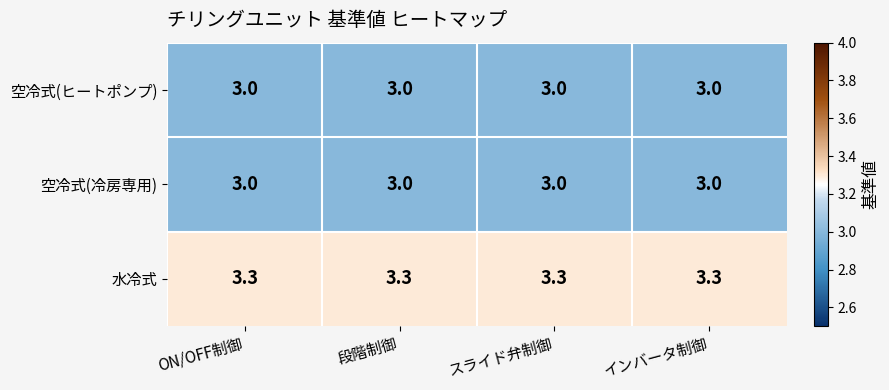

What is the maximum value for 空冷式(ヒートポンプ)?

3.0